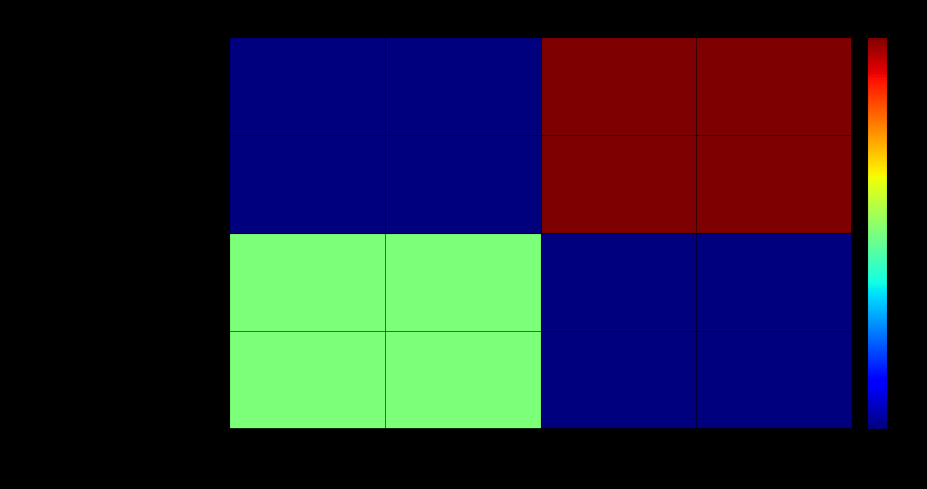

Which series changed the most between P0CAX7 and O30620?

Alanine and proline-rich secre…